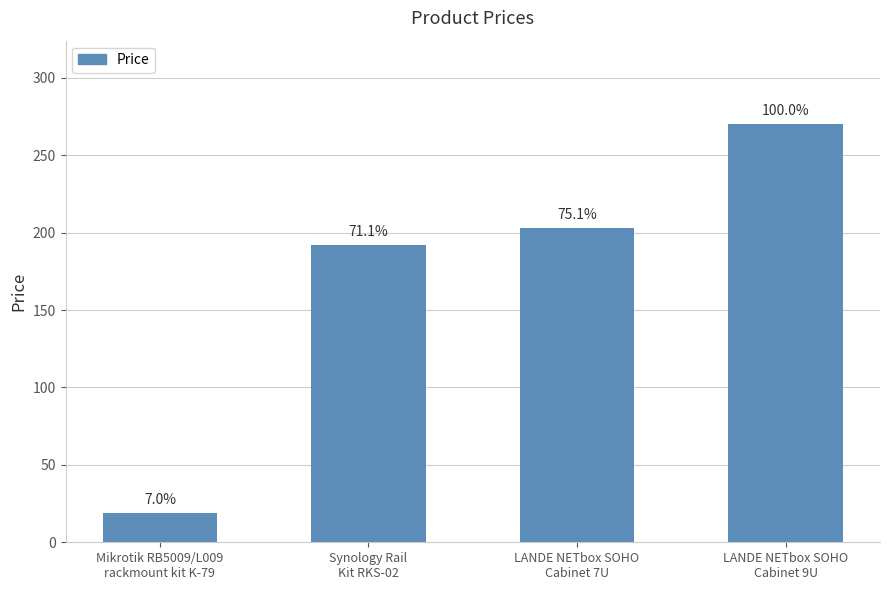

Which category has the highest value across all series?

LANDE NETbox SOHO
Cabinet 9U